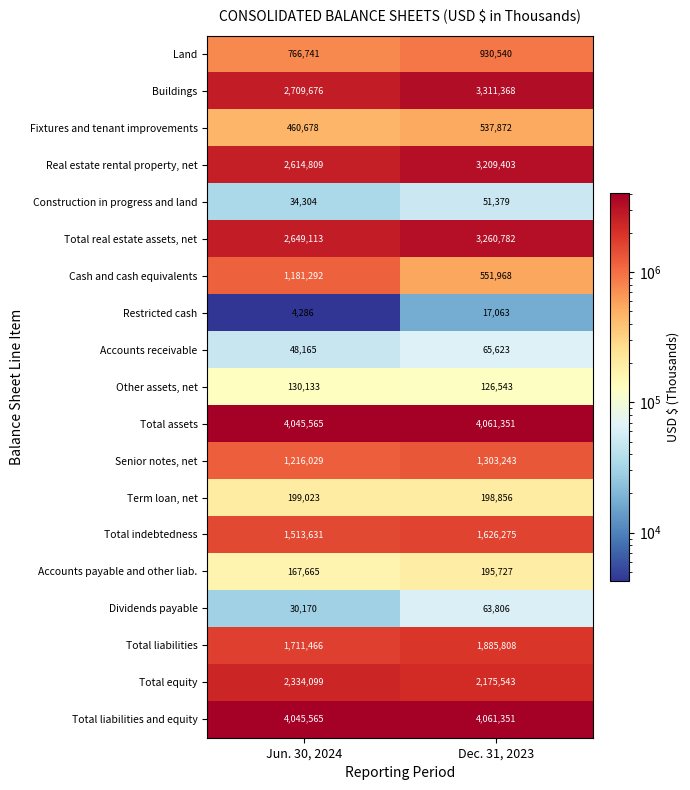

What is the sum of the Total real estate assets, net values at Dec. 31, 2023 and Jun. 30, 2024?

5909895